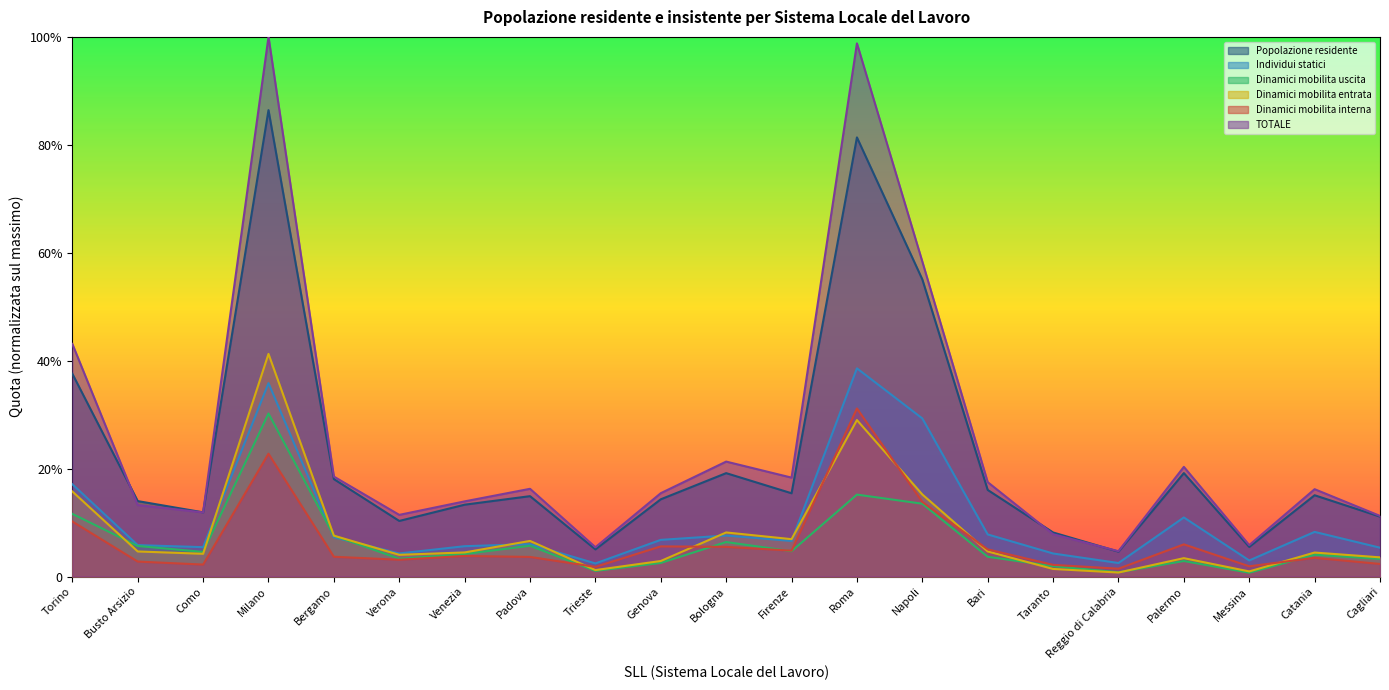

Which series has the widest spread of values?

TOTALE